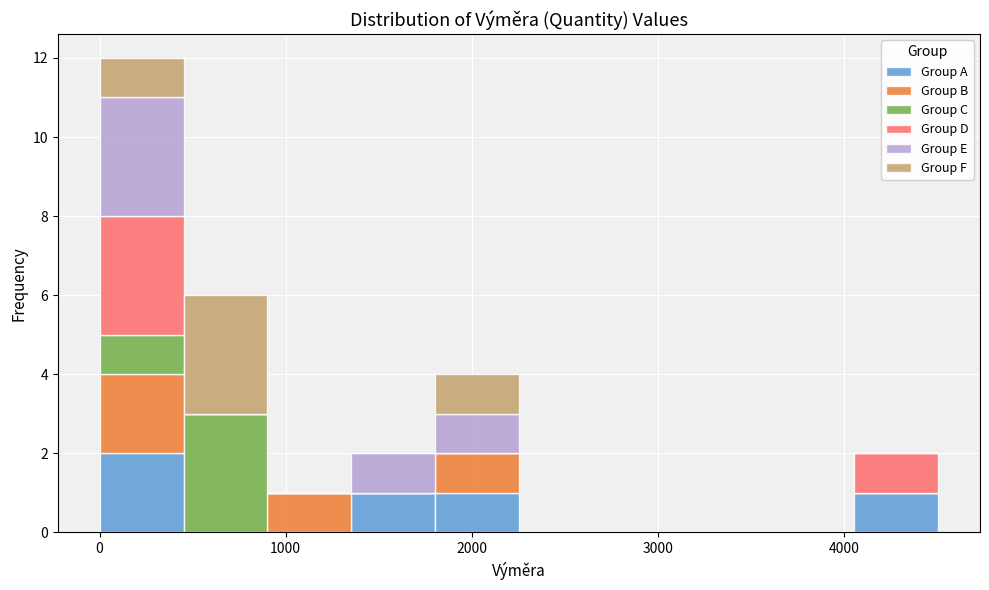

Reading left to right, transcribe this chart: for each stacked bar, give the range it covers on the x-axis and its total height. Neither the bar edges nor the heights are printed on the chart, so give them approximately, as read against the axes.

0 to 500: 12
500 to 900: 6
900 to 1400: 1
1400 to 1800: 2
1800 to 2300: 4
2300 to 2700: 0
2700 to 3200: 0
3200 to 3600: 0
3600 to 4100: 0
4100 to 4500: 2